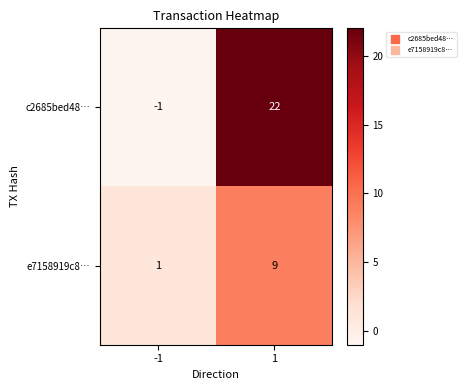

The value of c2685bed48… at 1 is 22. True or false?

True